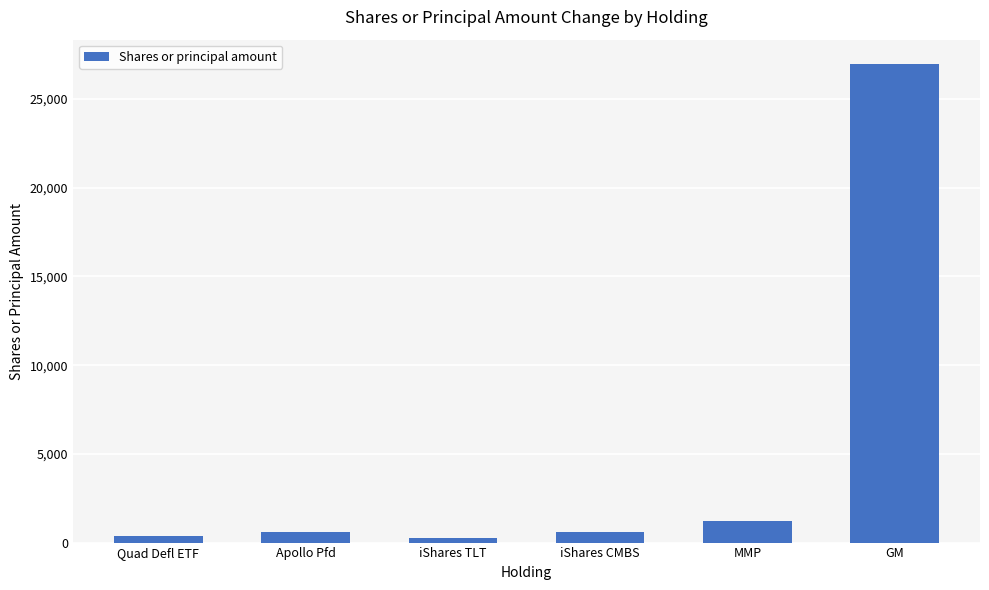

What is the difference between the maximum and minimum values?

26730